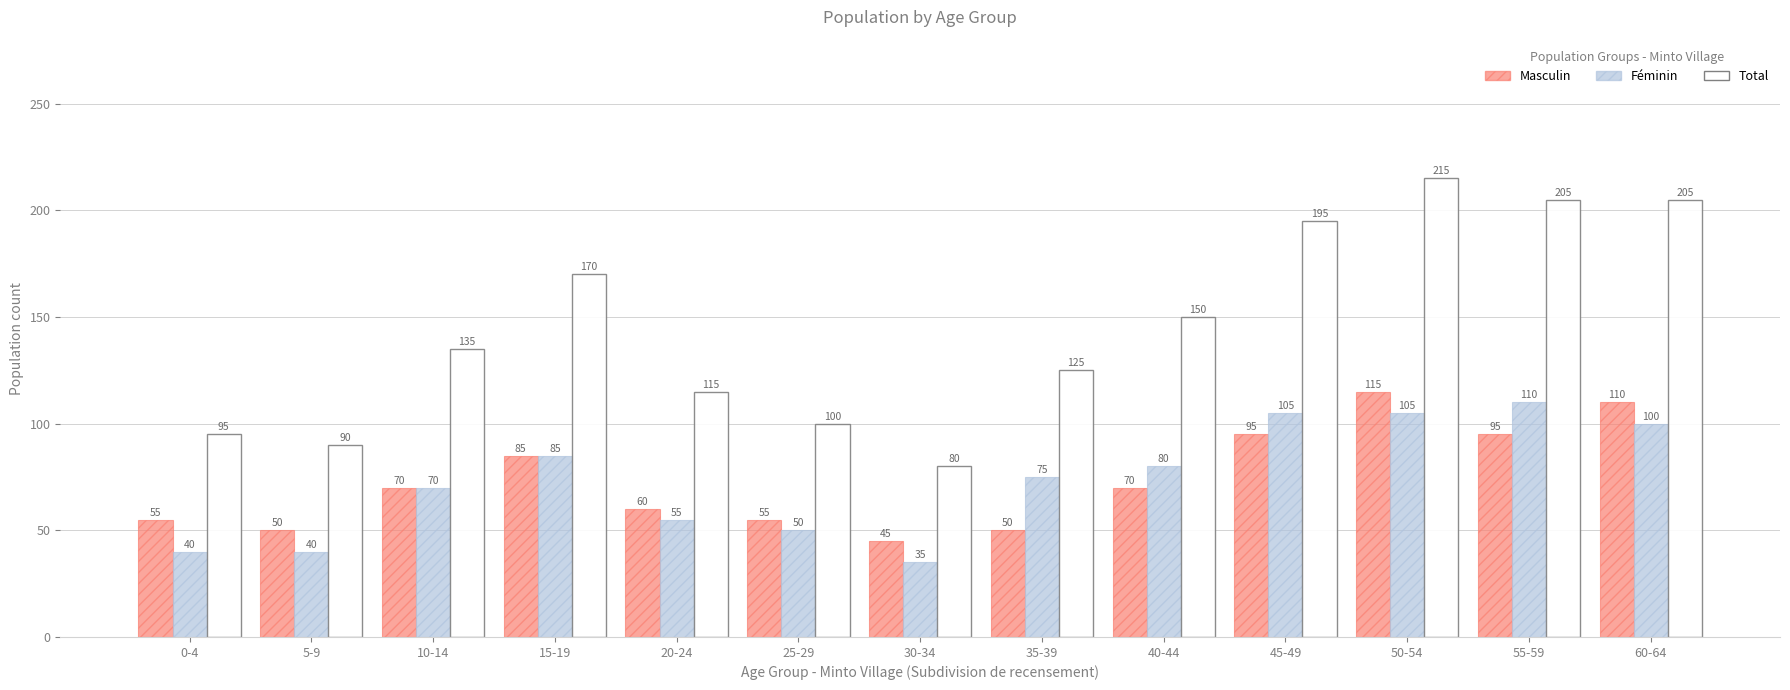

Is the value of Féminin at 0-4 greater than the value of Total at 55-59?

No